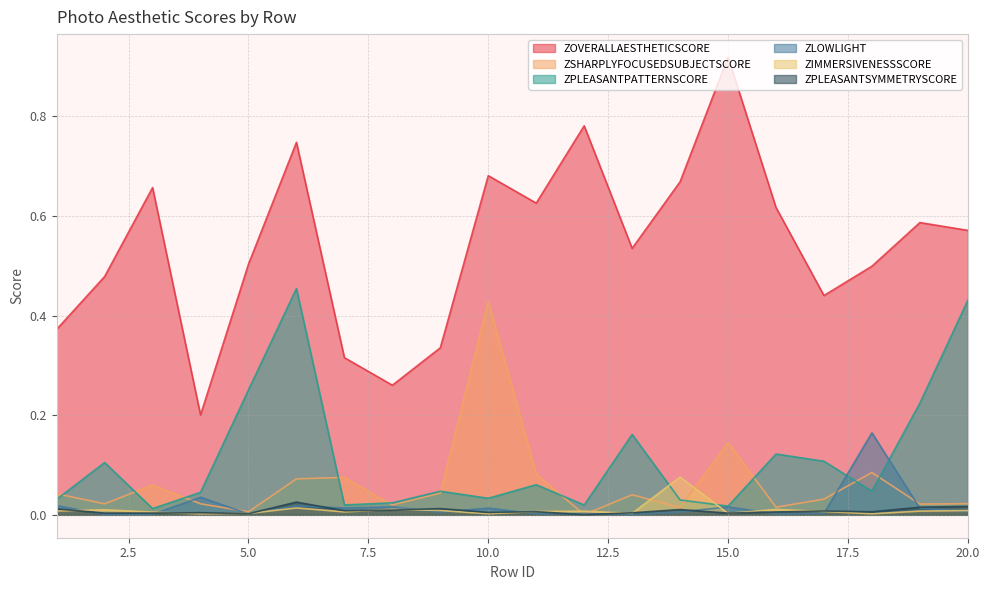

True or false: ZPLEASANTPATTERNSCORE has a value of 0.4 at 19.

False